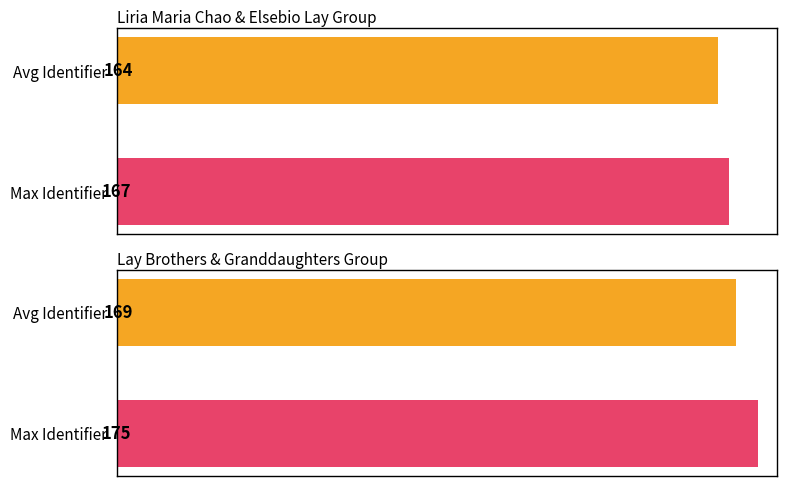

Rank the categories by Avg Identifier value from lowest to highest.

Avg Identifier, Max Identifier